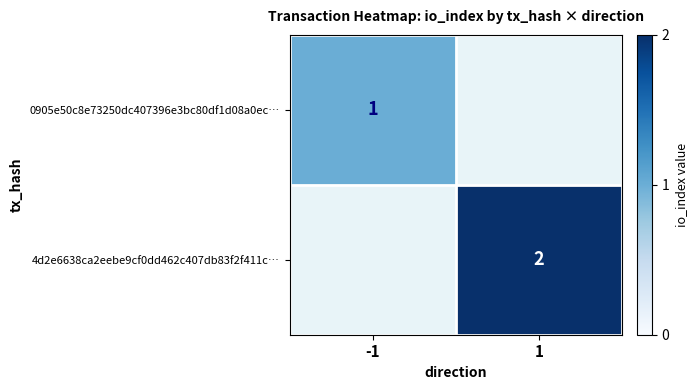

Is it true that 0905e50c8e73250dc407396e3bc80df1d08a0ec… equals 0 at -1?

False